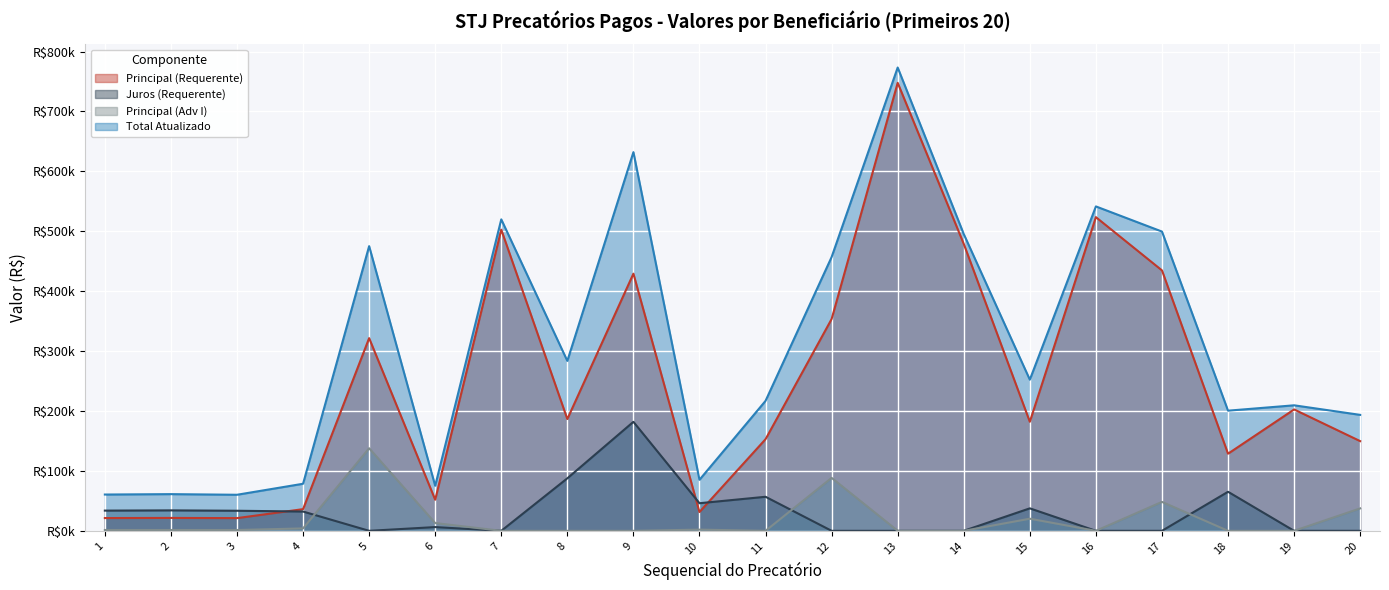

Which series has the largest range (max minus min)?

Principal (Requerente)